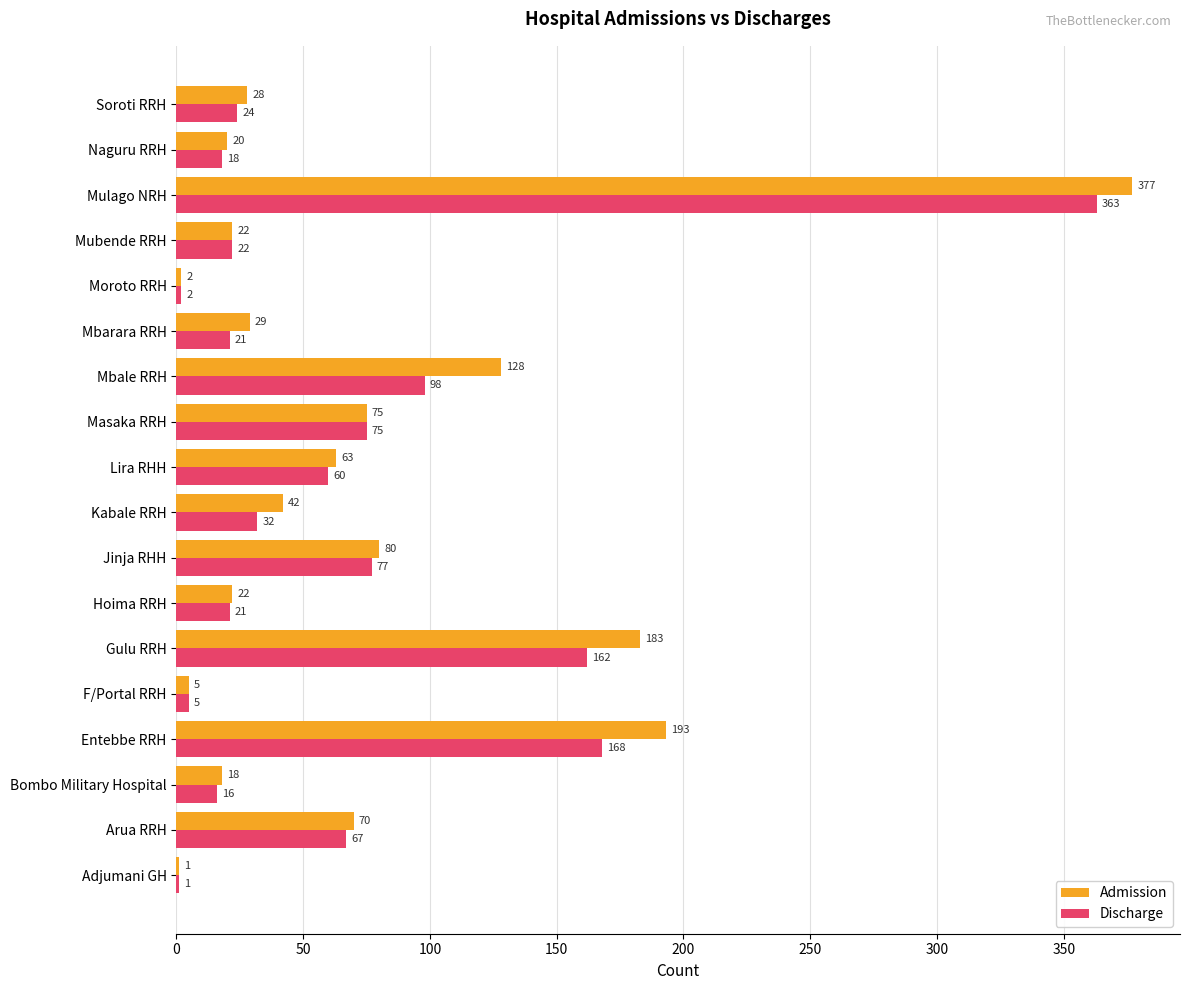

Is the value of Admission at Jinja RHH greater than the value of Discharge at Naguru RRH?

Yes